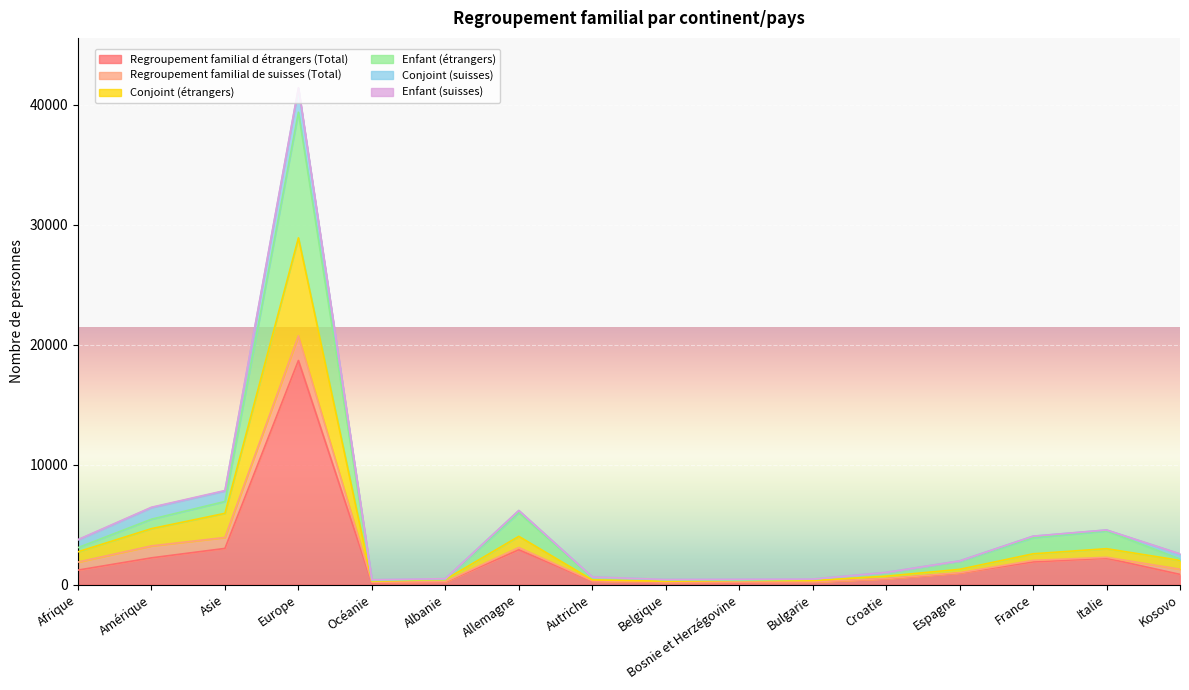

What is the label of the 9th point from the right?

Autriche